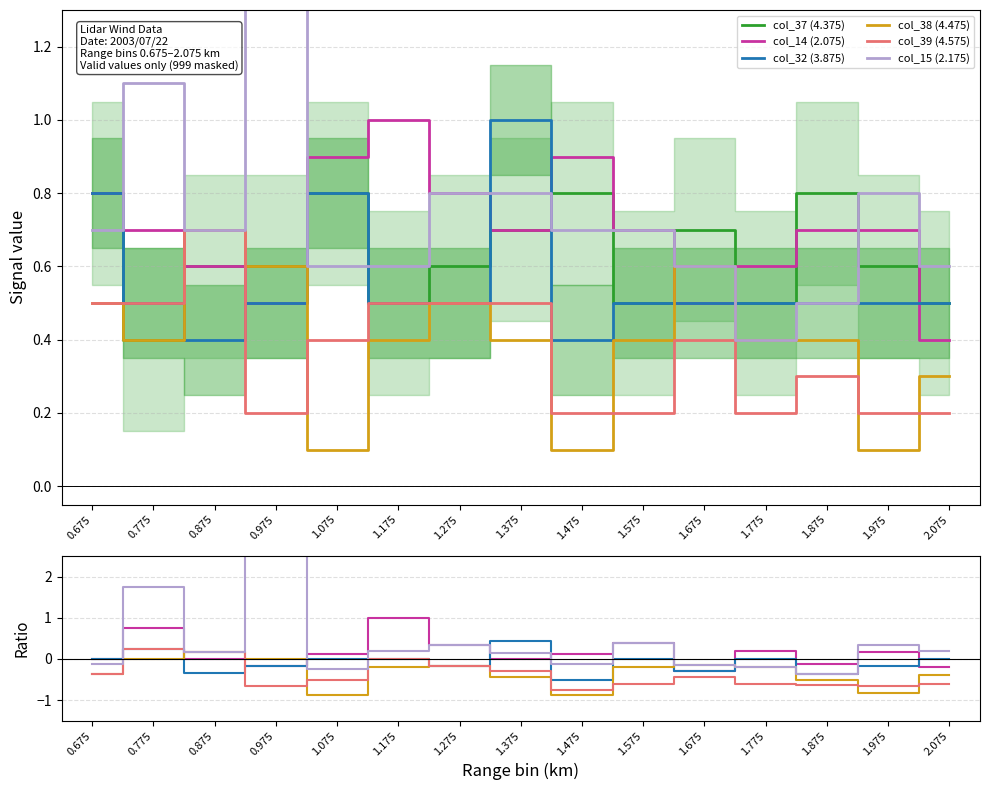

What is the spread (max minus min) of values at 1.075?

1.7